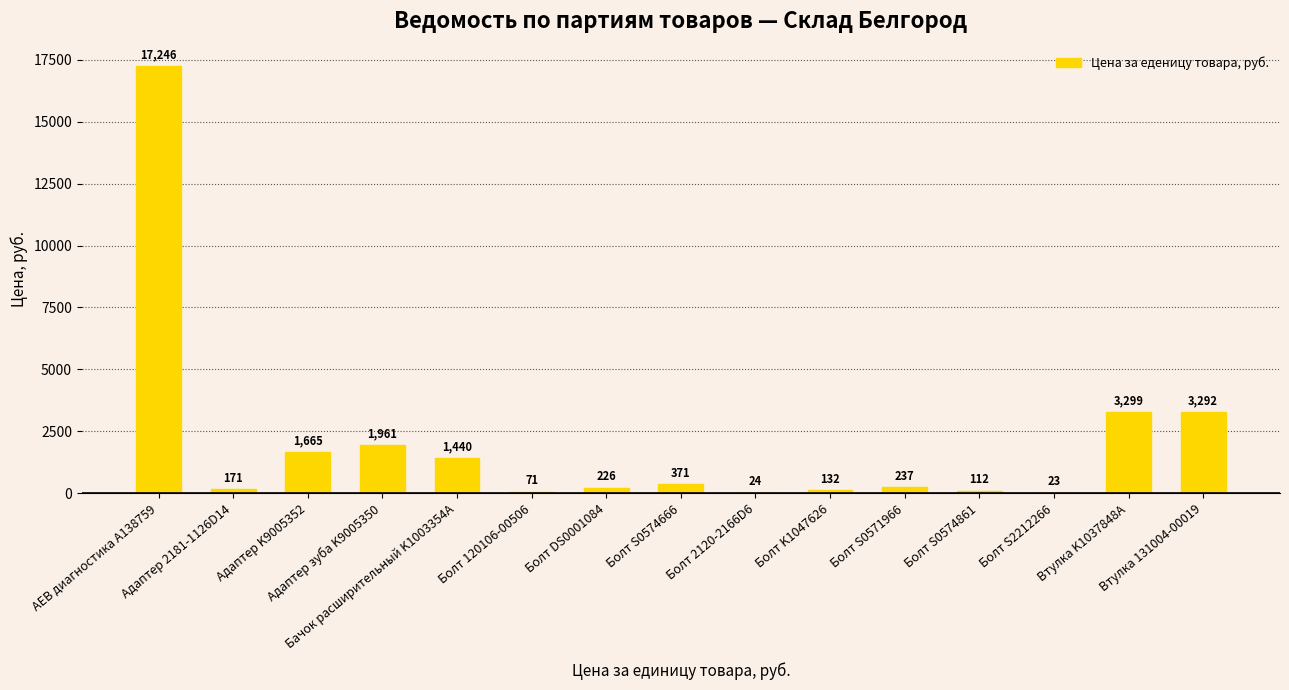

What is the ratio of the value at Болт S0571966 to the value at Болт S0574666?

0.6